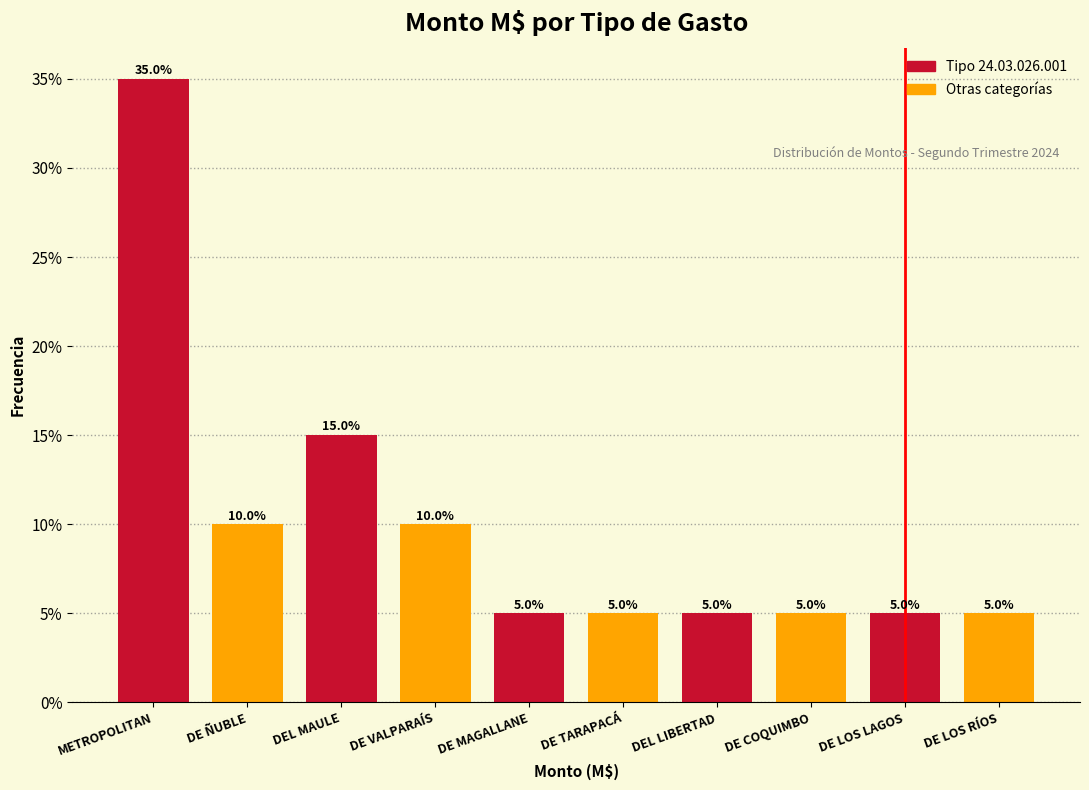

Reading right to left, extract all data points from this chart.

5	5	5	5	5	5	10	15	10	35